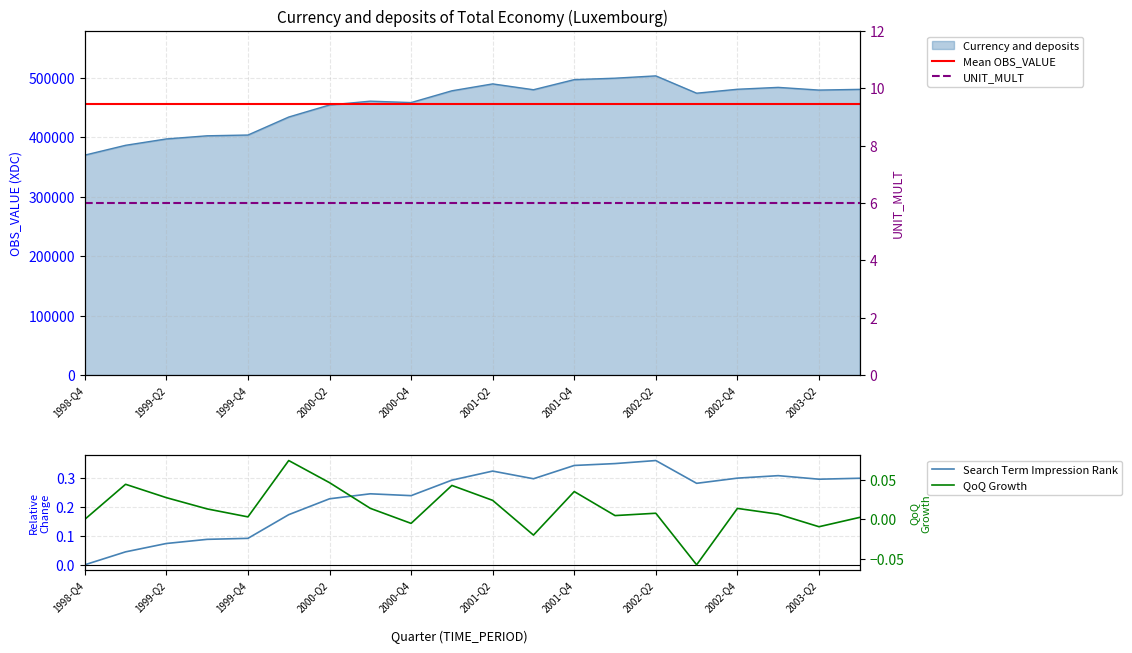

Does the chart have visible grid lines?

Yes